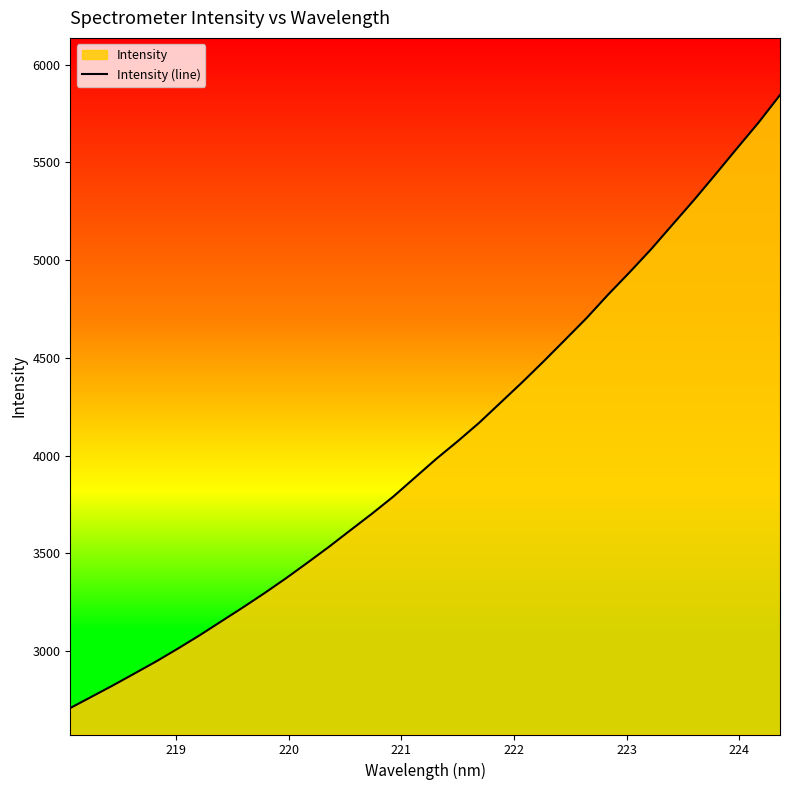

How many lines are shown in the chart?

1